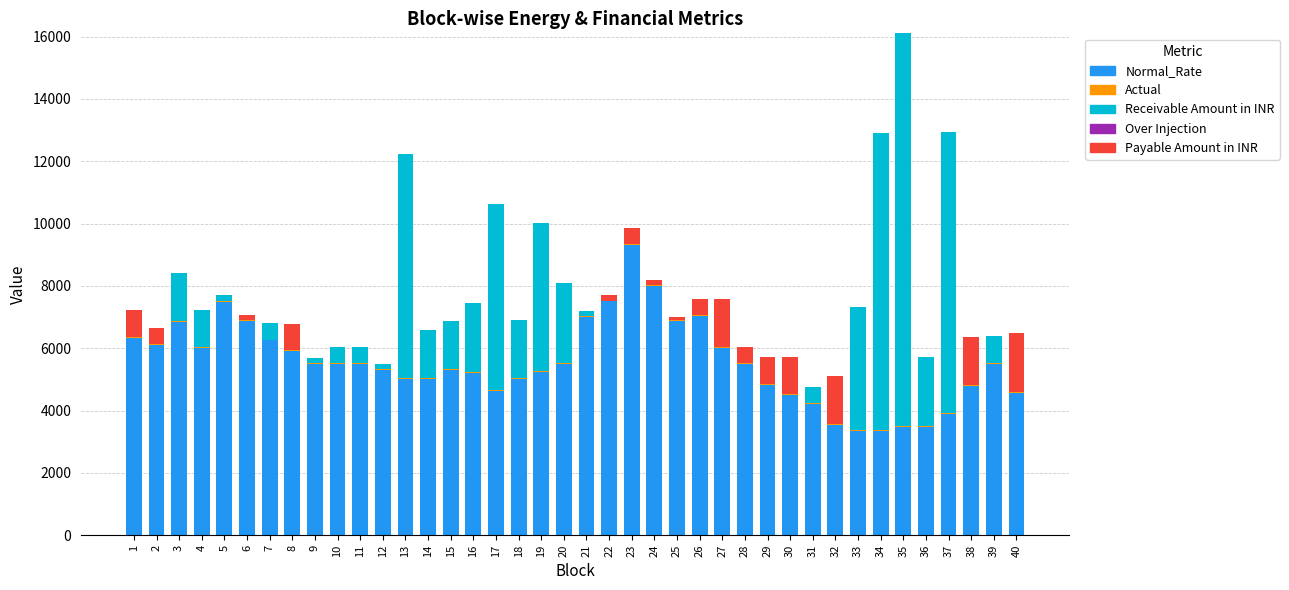

What is the maximum value for Normal_Rate?

9323.2